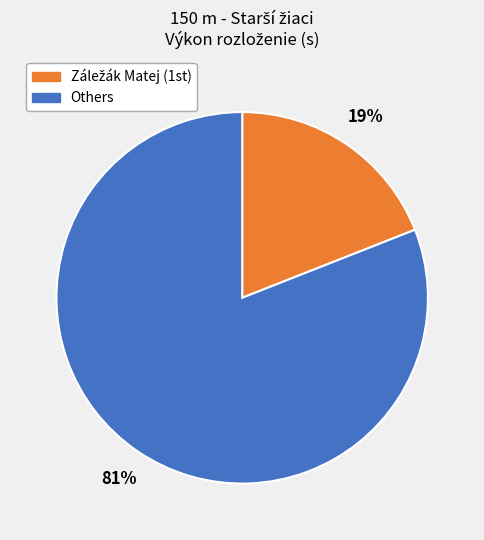

Which slice is the largest?

Others